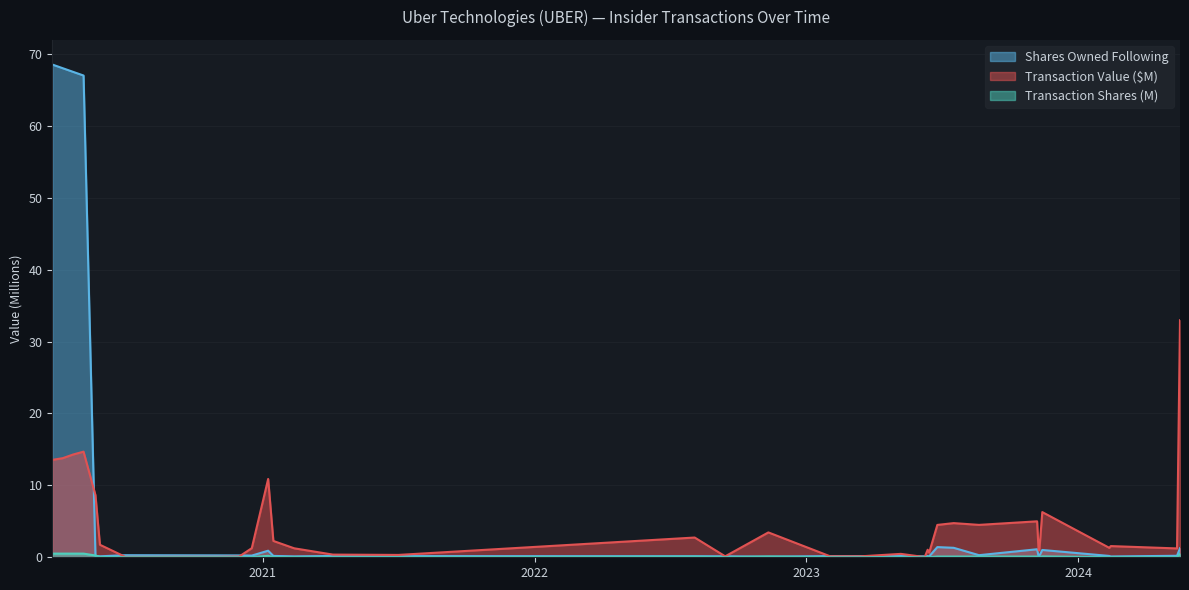

What is the sum of the Transaction Value ($) values at 2020-10-30 and 2020-04-21?

14.4